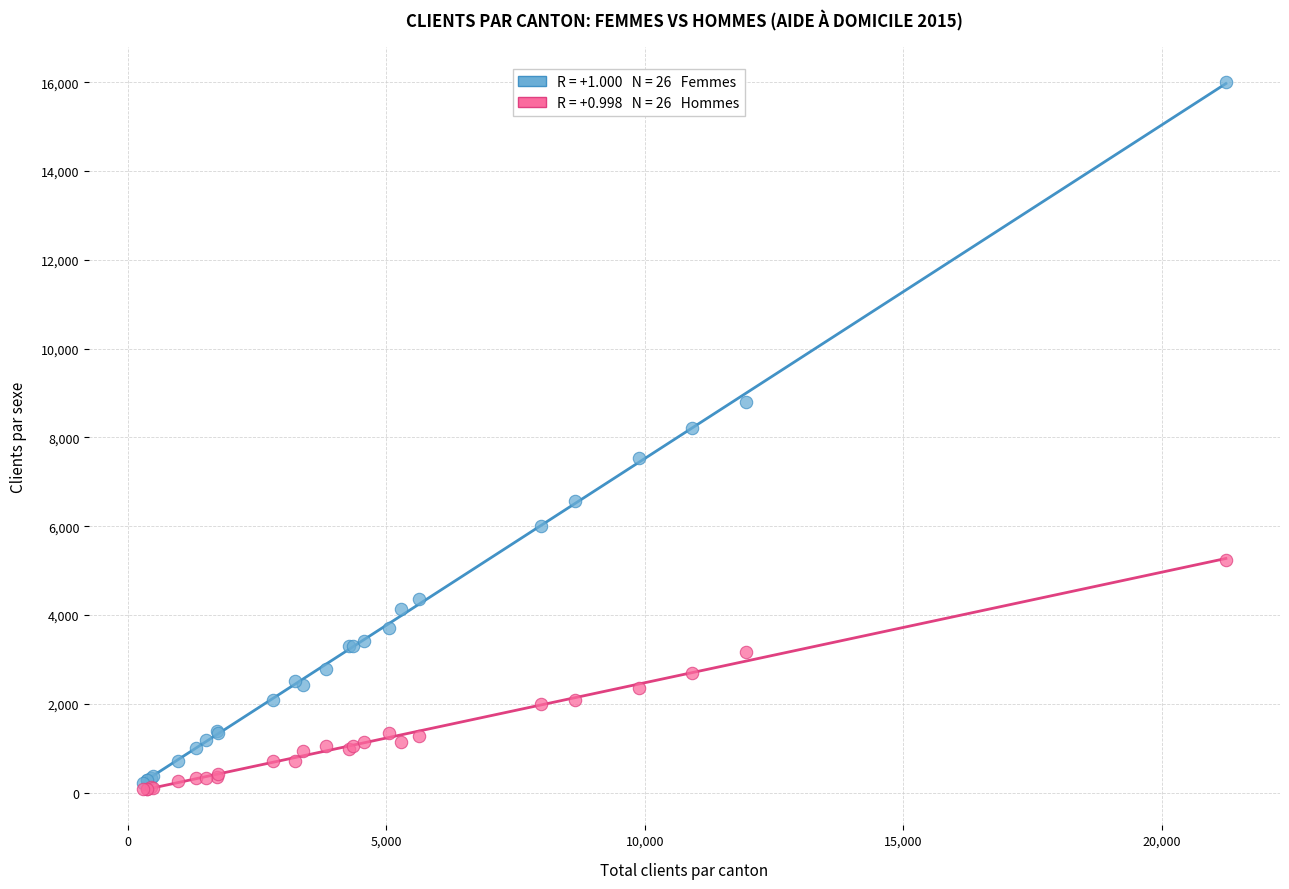

Across all series, what Y value is closest to 8039?

8217